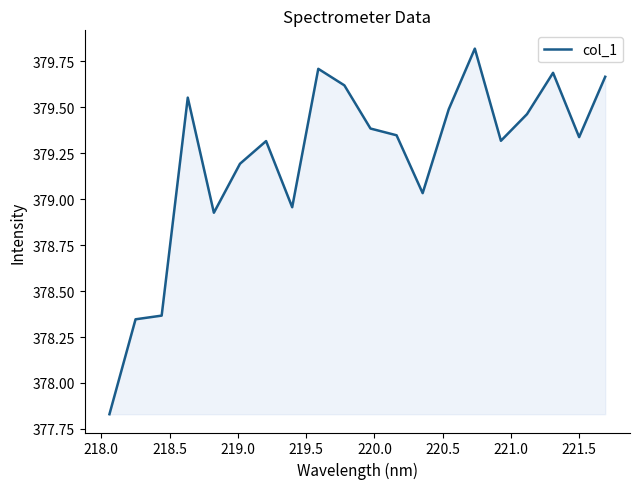

What is the difference between the maximum and minimum values?

2.0